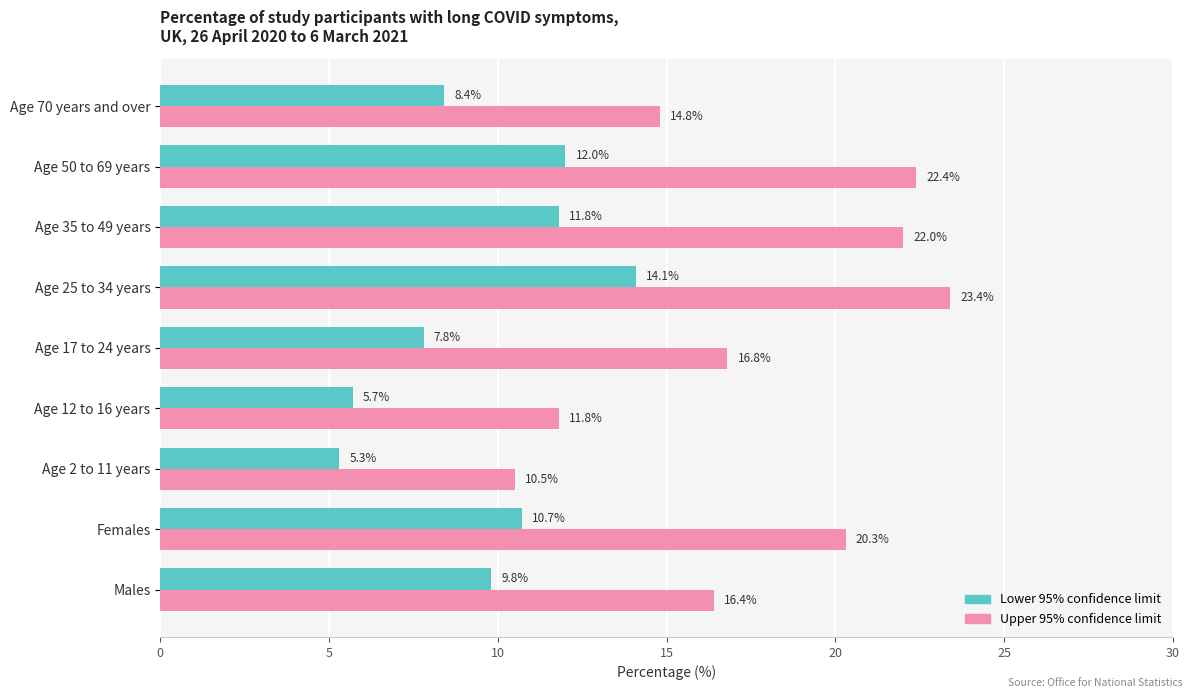

What is the minimum value for Lower 95% confidence limit?

5.3